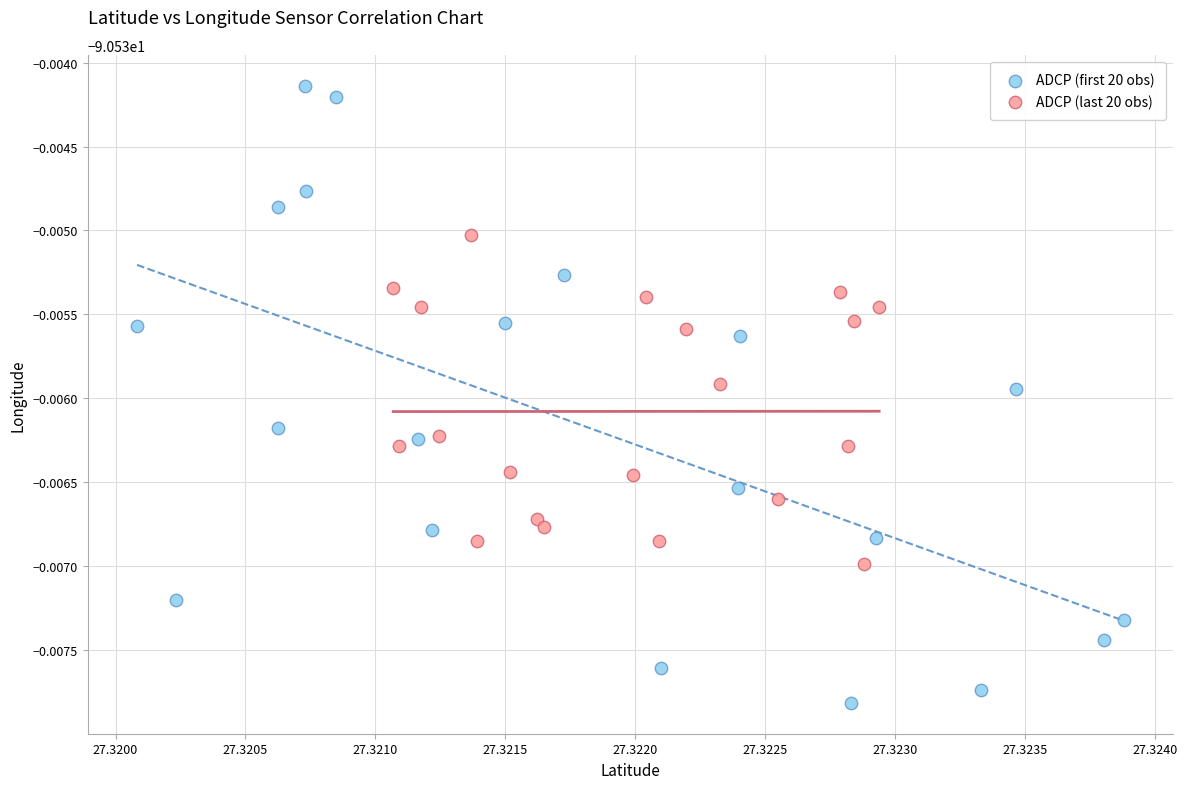

Which series reaches the minimum Y coordinate?

ADCP (first 20 obs)